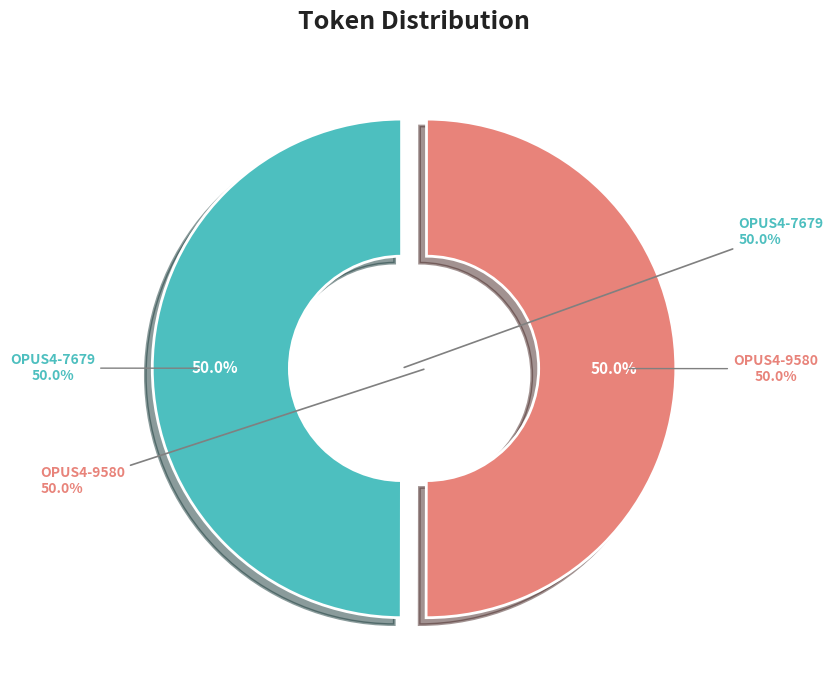

Approximately how many times larger is the value at OPUS4-7679 compared to OPUS4-9580?

1.0